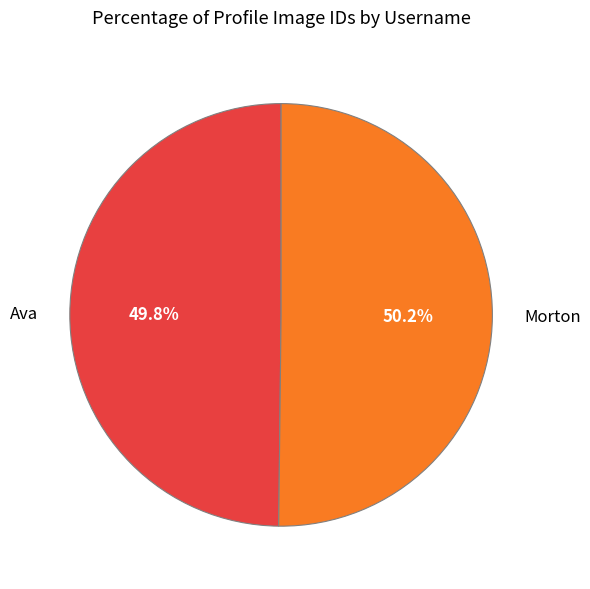

Approximately how many times larger is the value at Morton compared to Ava?

1.0